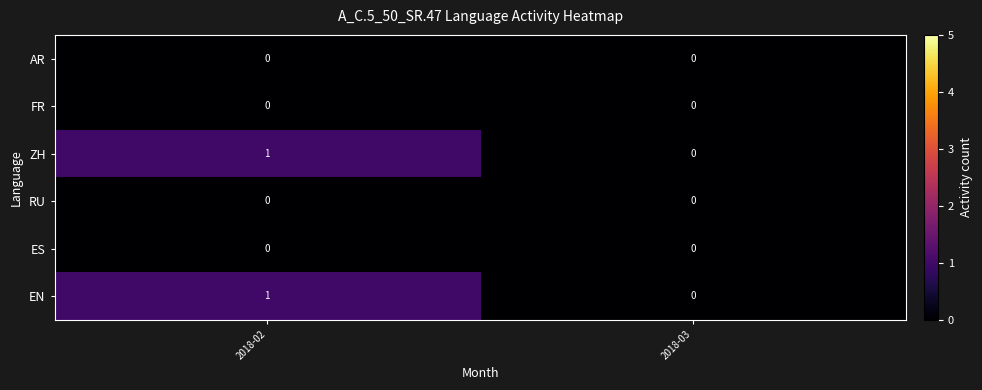

The ES series shows 0 at 2018-03. True or false?

True